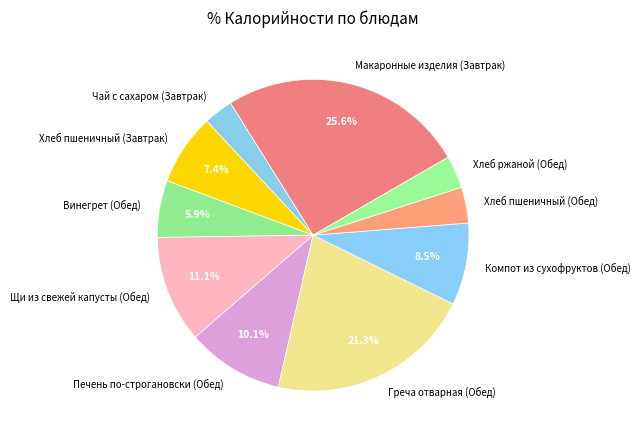

Approximately how many times larger is the value at Печень по-строгановски (Обед) compared to Хлеб ржаной (Обед)?

3.0